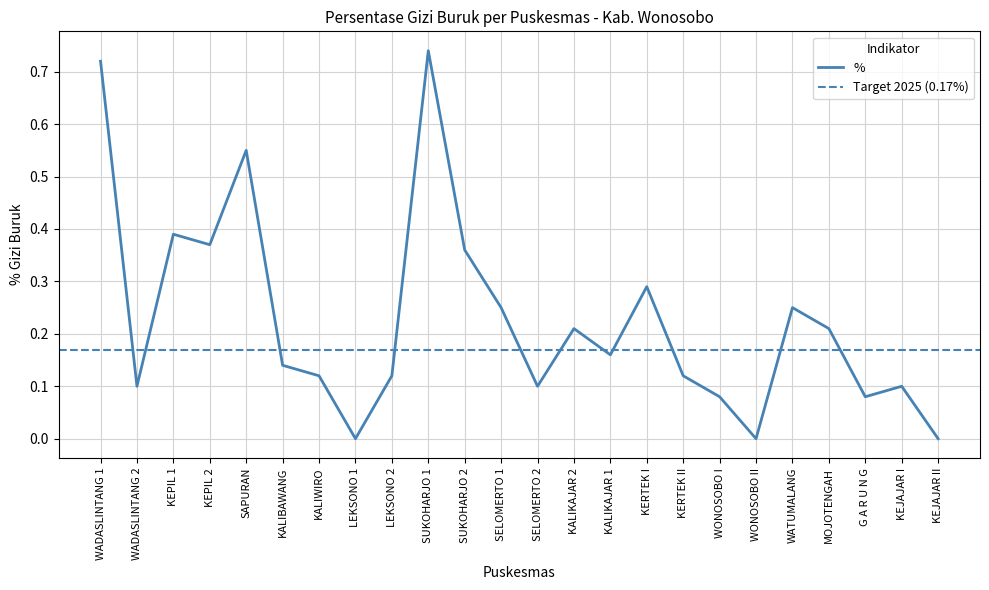

What is the label of the 19th point from the right?

KALIBAWANG